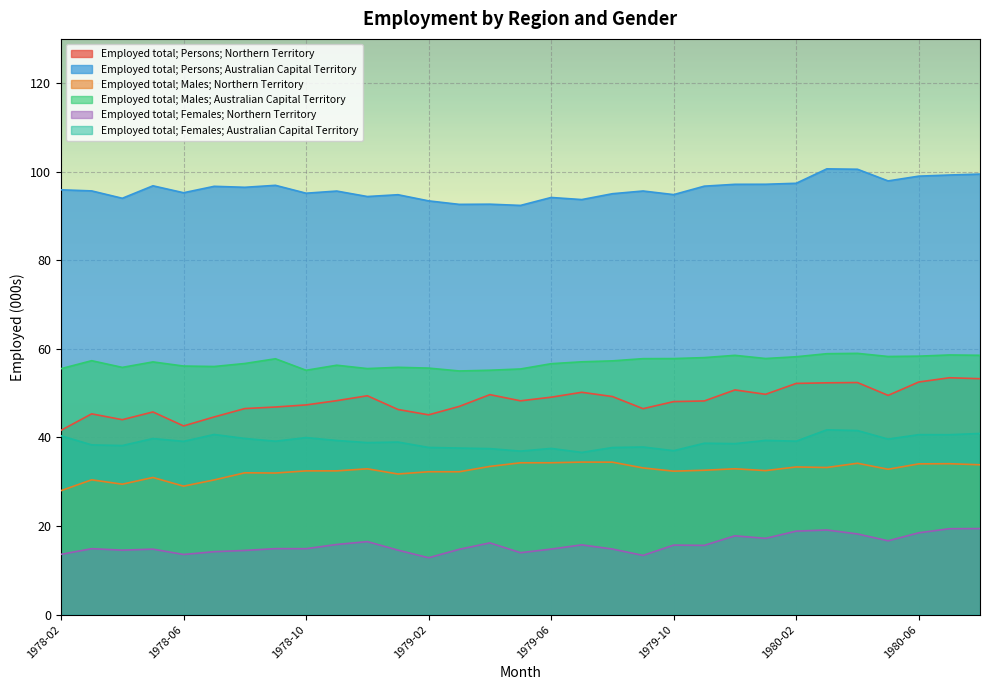

Between 1979-07 and 1978-04, which is larger?

1979-07